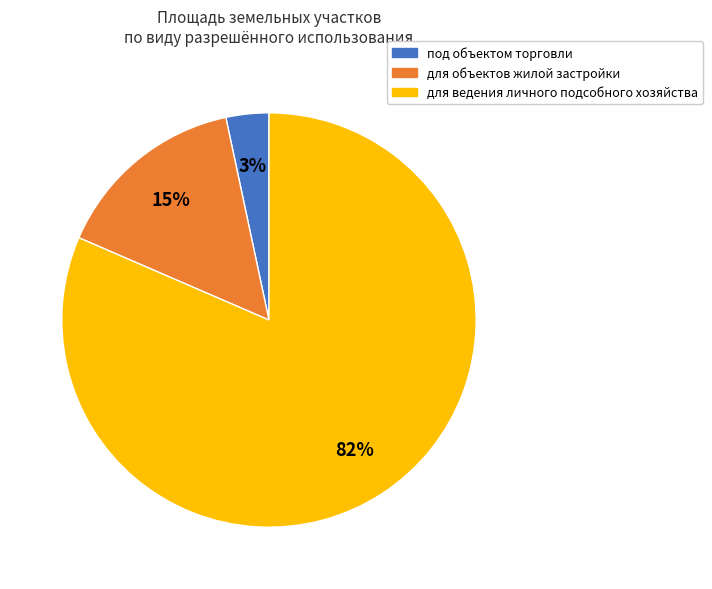

Which has a higher value, под объектом торговли or для объектов жилой застройки?

для объектов жилой застройки